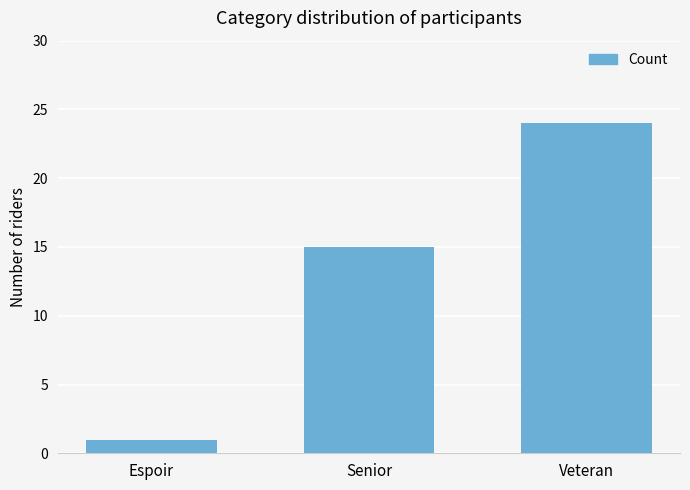

What is the difference between the maximum and minimum values?

23